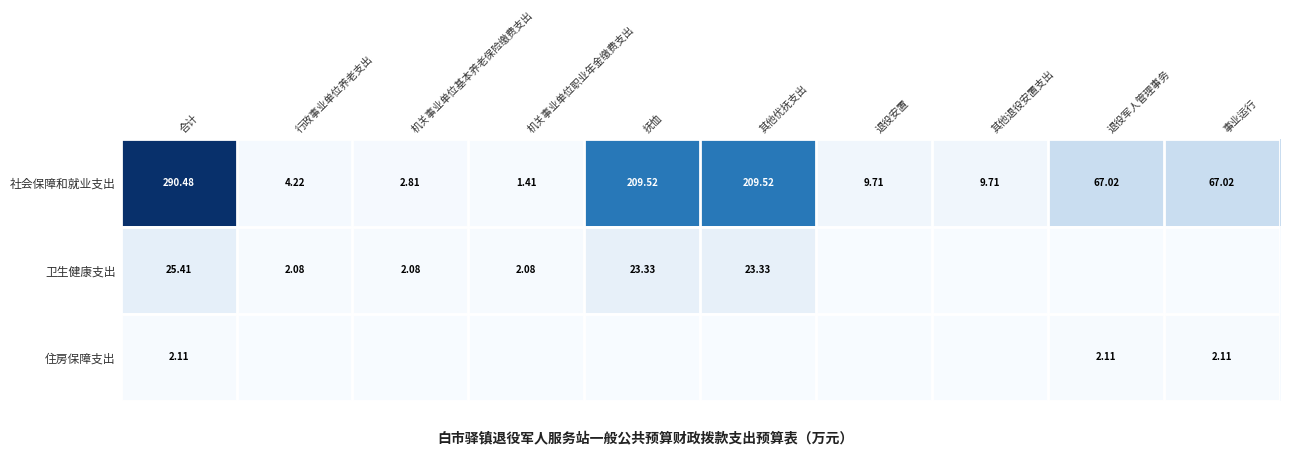

At 行政事业单位养老支出, list the series in order from smallest to largest.

住房保障支出, 卫生健康支出, 社会保障和就业支出